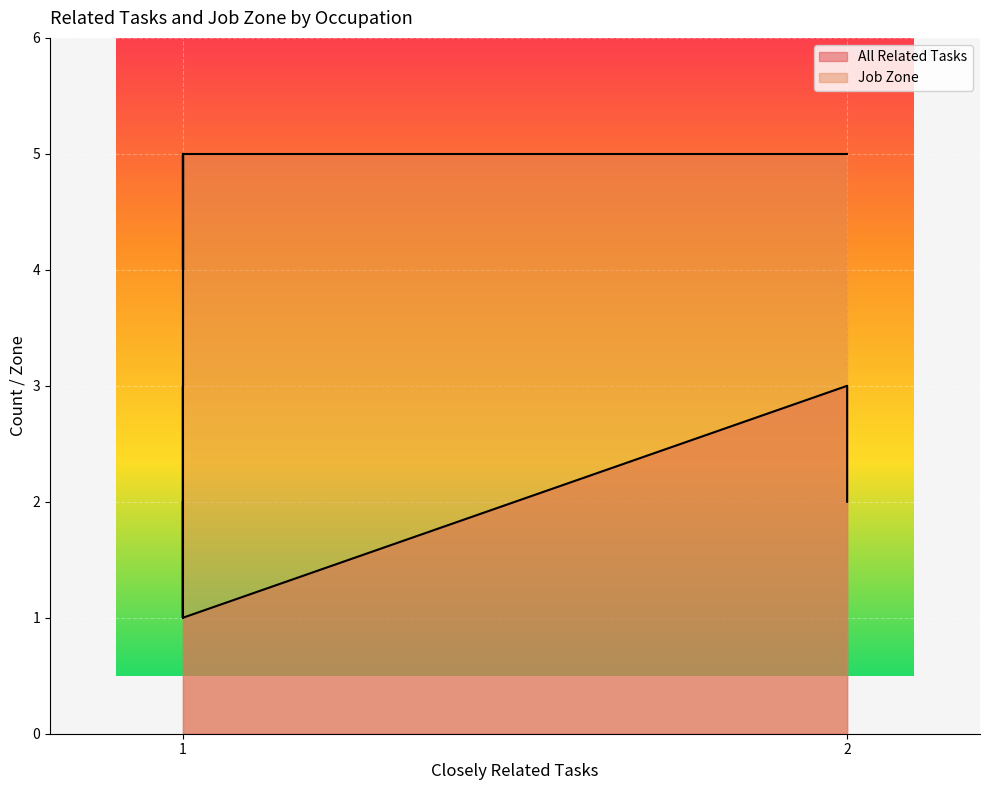

Rank the series by their maximum value, from highest to lowest.

Job Zone, All Related Tasks